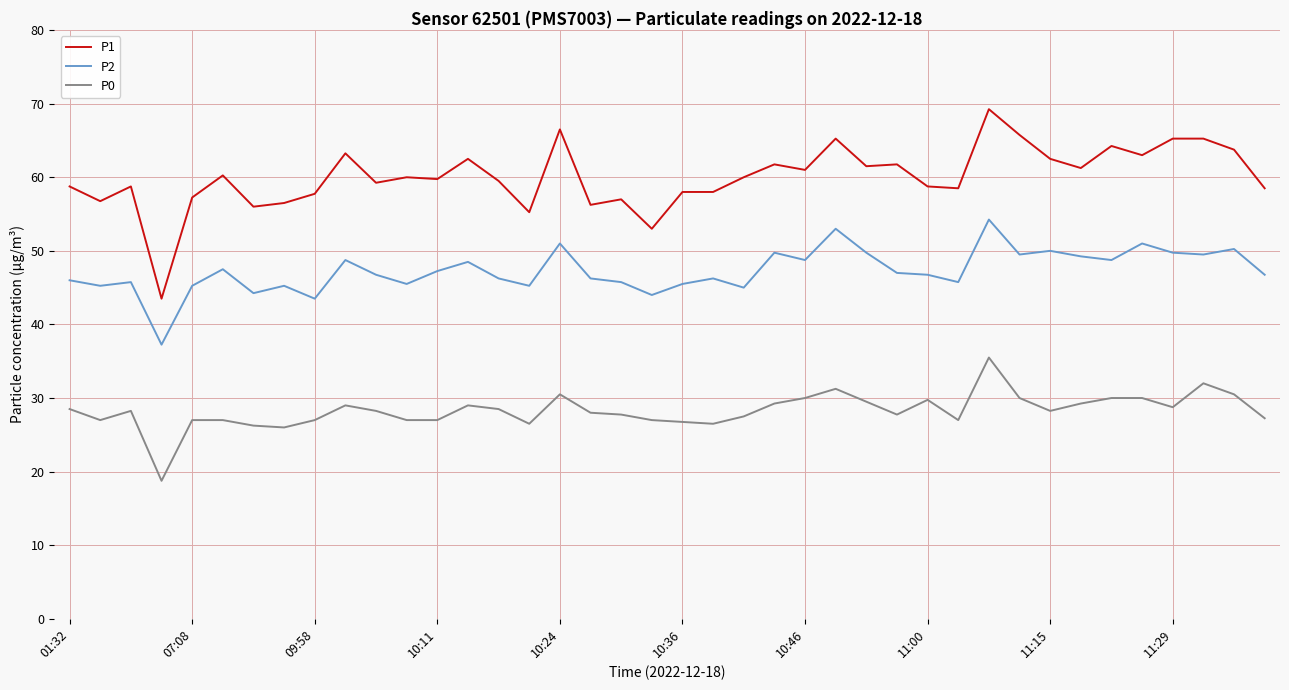

True or false: P0 has more than 0 interior local peaks.

True